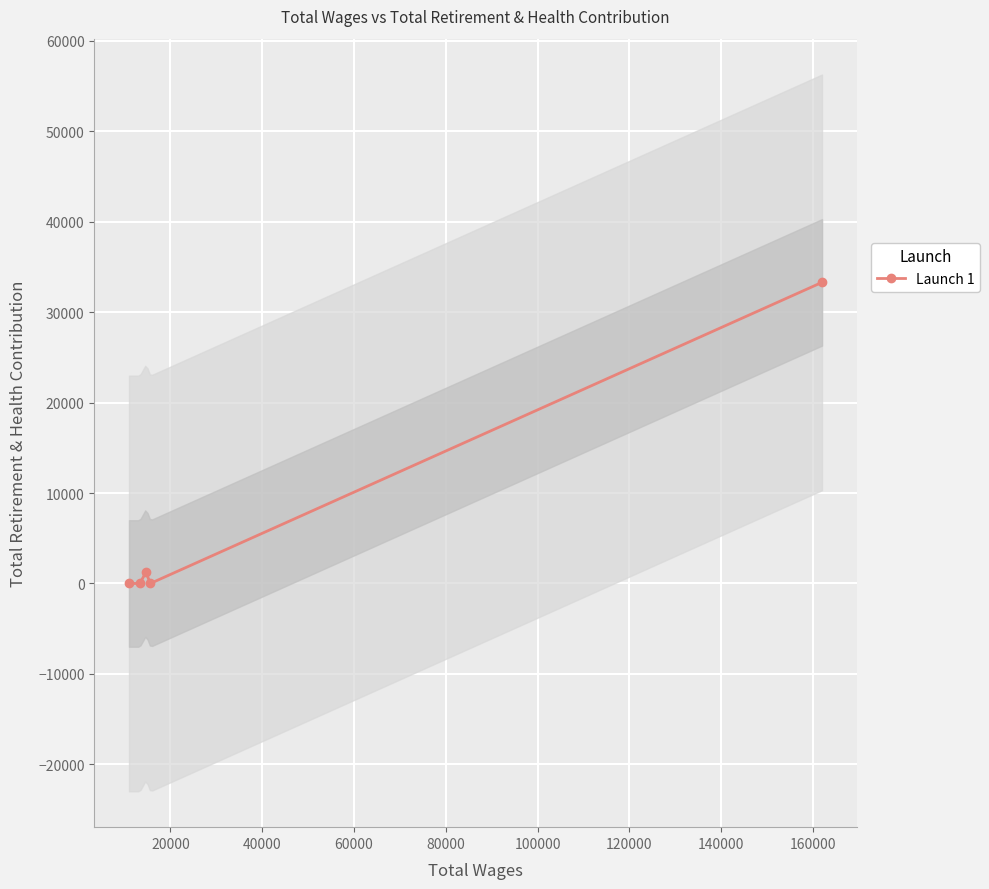

The value at 20000 is 0. True or false?

True